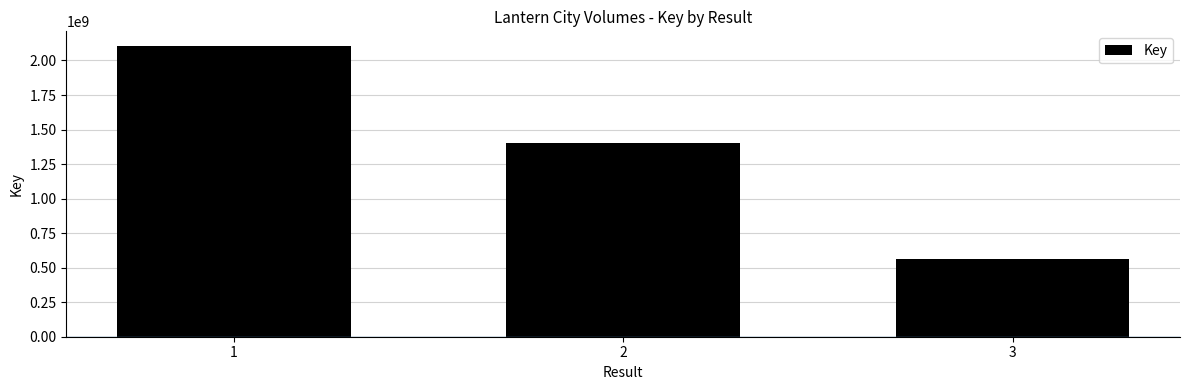

What is the maximum value shown in the chart?

2105753581